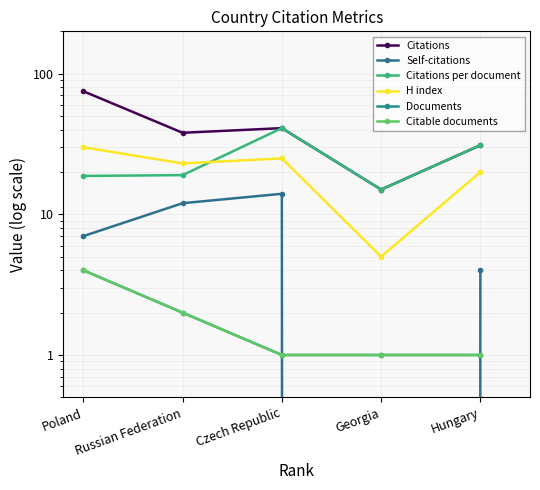

What is the difference between the Citations values at Poland and Hungary?

44.0